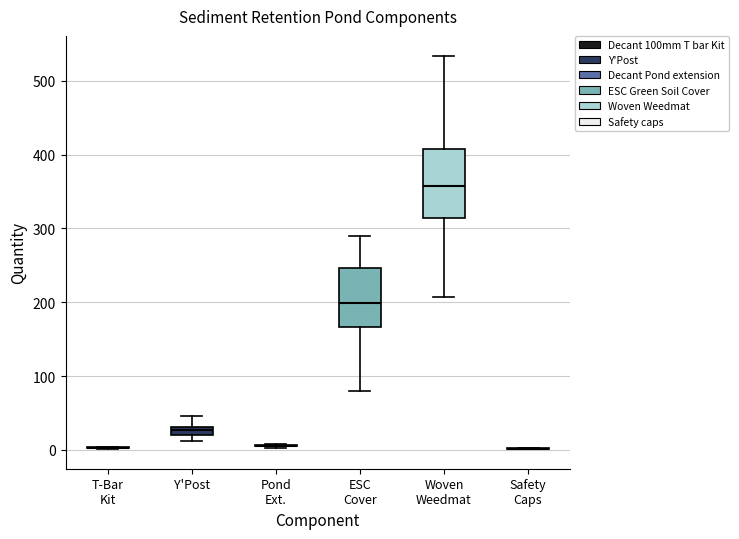

Which box is the tallest, from its lower edge to its upper edge?

Woven Weedmat